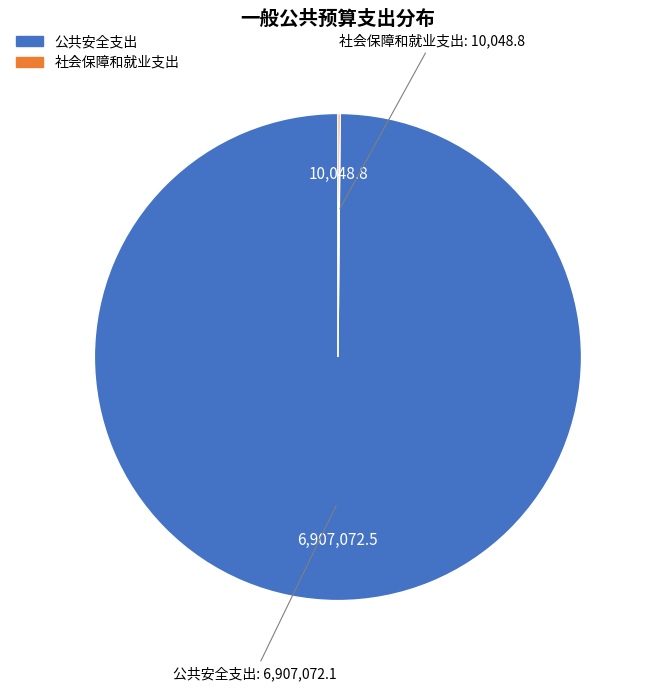

The 公共安全支出 slice represents 100% of the pie. True or false?

True